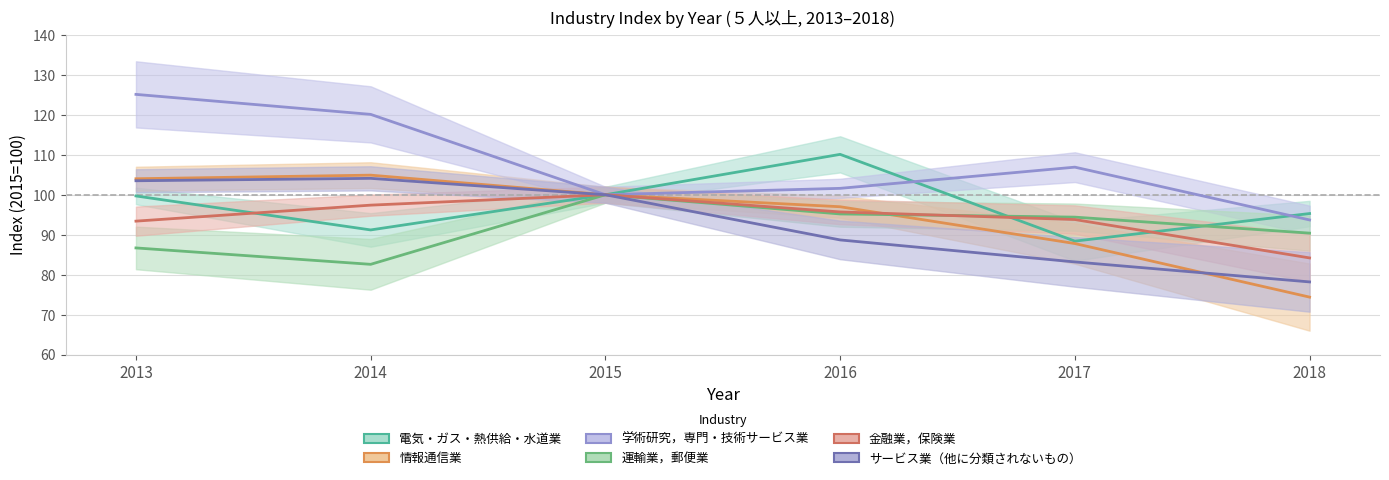

Which has a higher value, 2017 or 2018?

2018